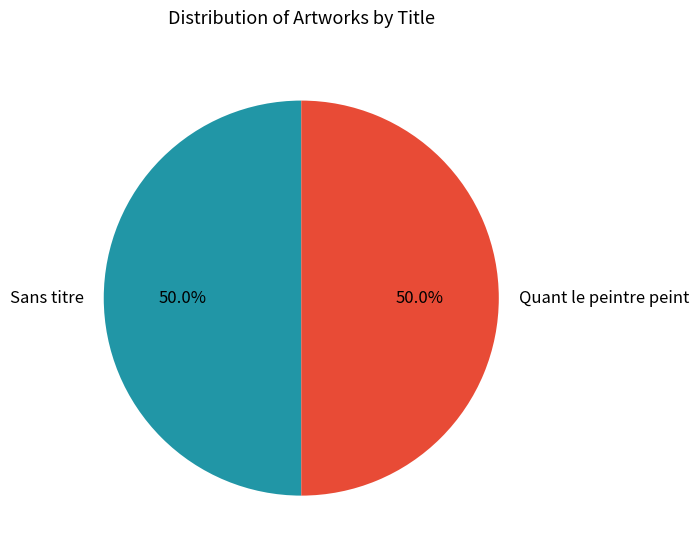

Is the sum of Sans titre and Quant le peintre peint greater than half?

Yes